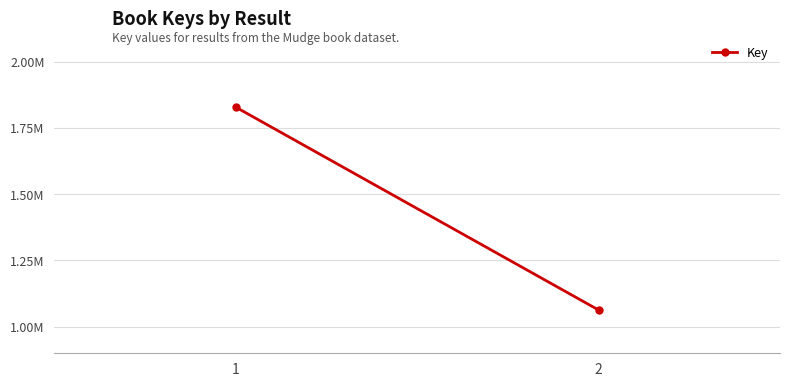

What is the sum of the values at 2 and 1?

2891354